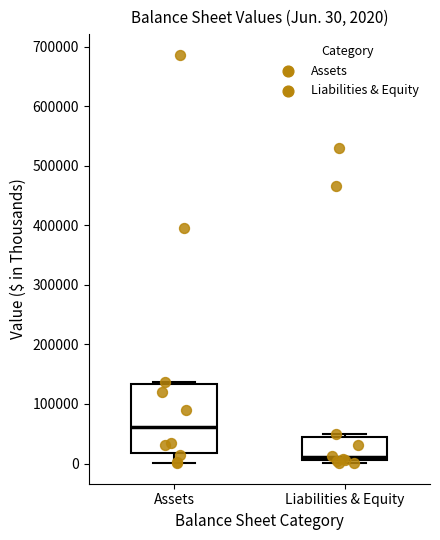

Which box's median line is the lowest?

Liabilities & Equity